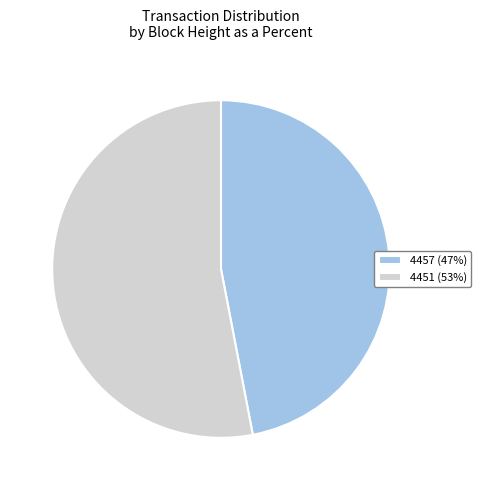

Is the sum of 4451 (53%) and 4457 (47%) greater than half?

Yes